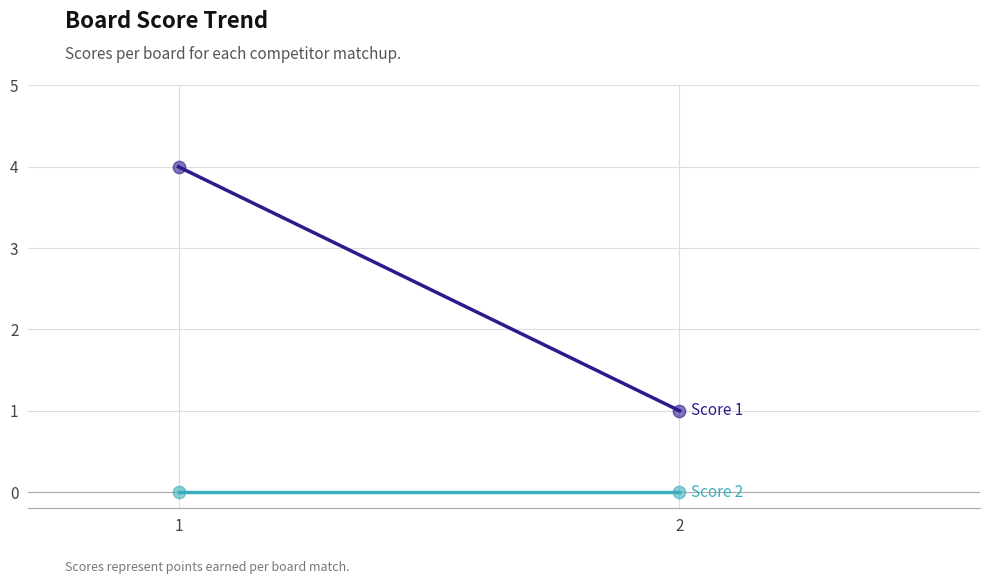

Which series contains the highest Y value?

Score 1